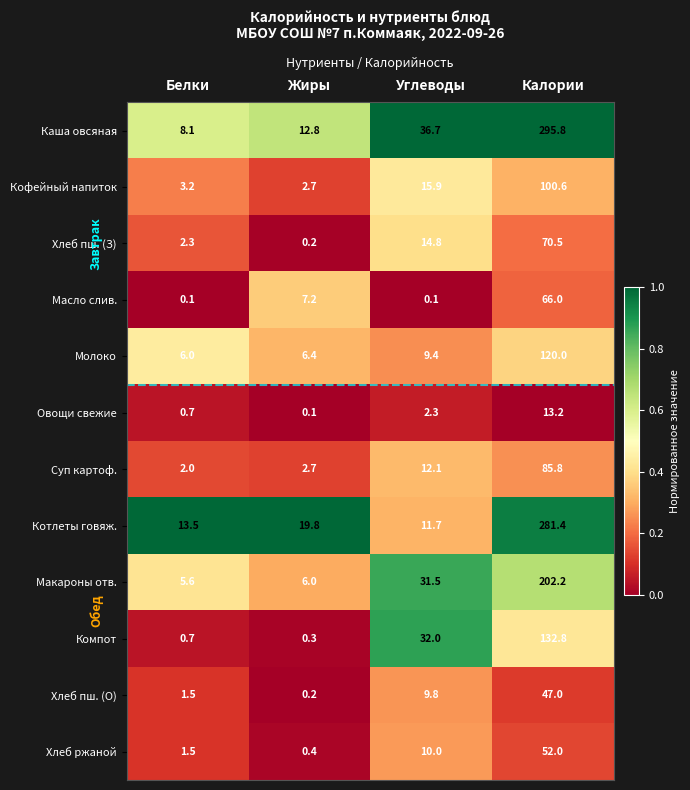

List the labels in order of Хлеб пш. (З) value, smallest first.

Жиры, Белки, Углеводы, Калории